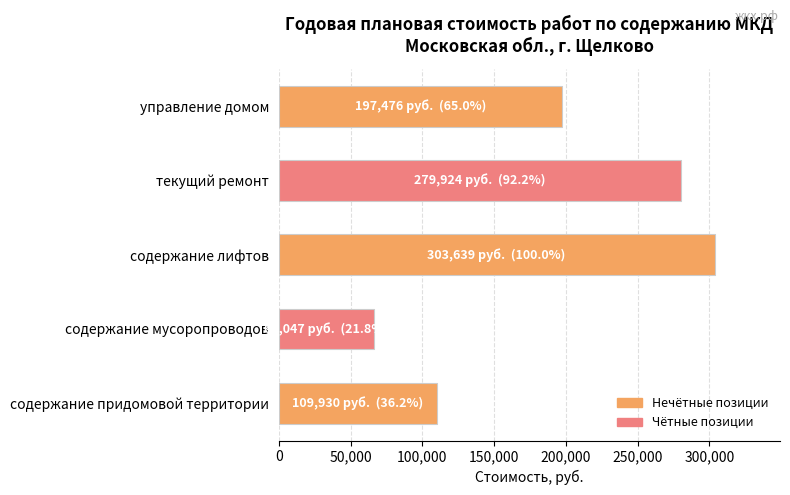

At which category does the chart reach its peak across all series?

содержание лифтов